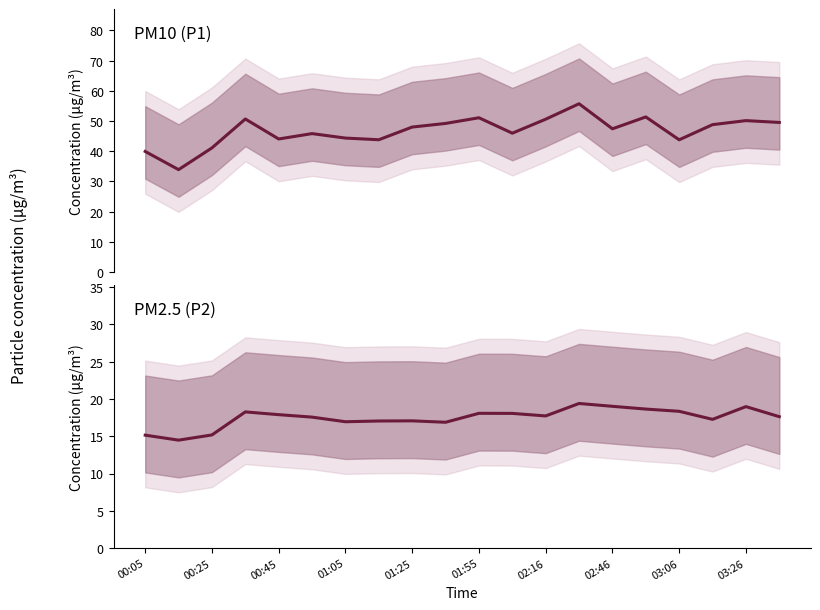

What is the value of the P1 point at the 5th from the left?

44.0